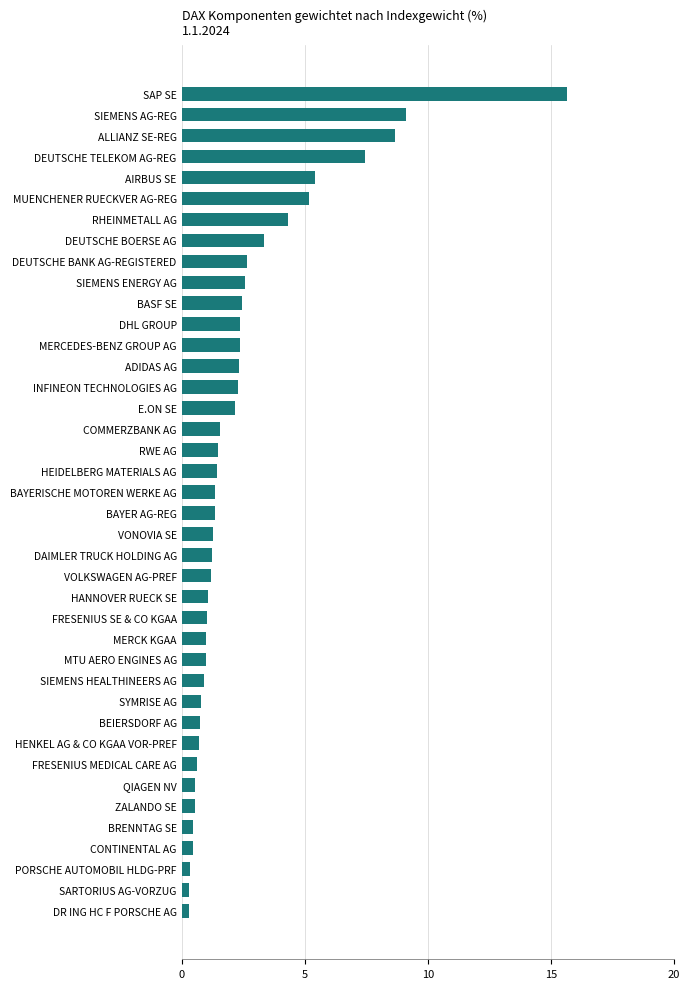

What is the sum of all values?

100.0